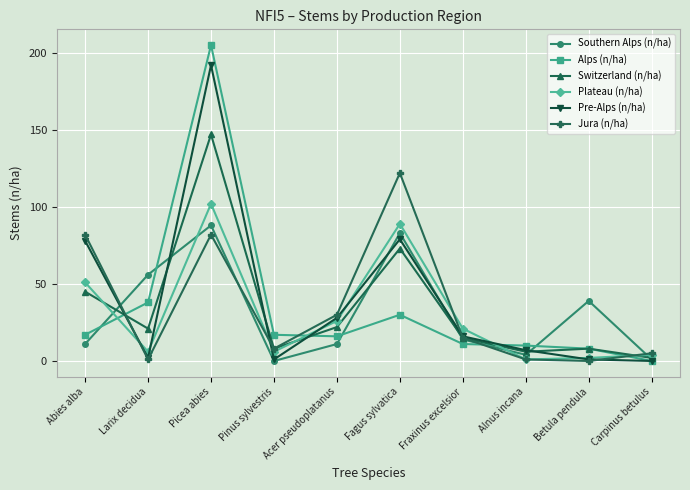

Where does the Switzerland (n/ha) series first go above 21?

Abies alba